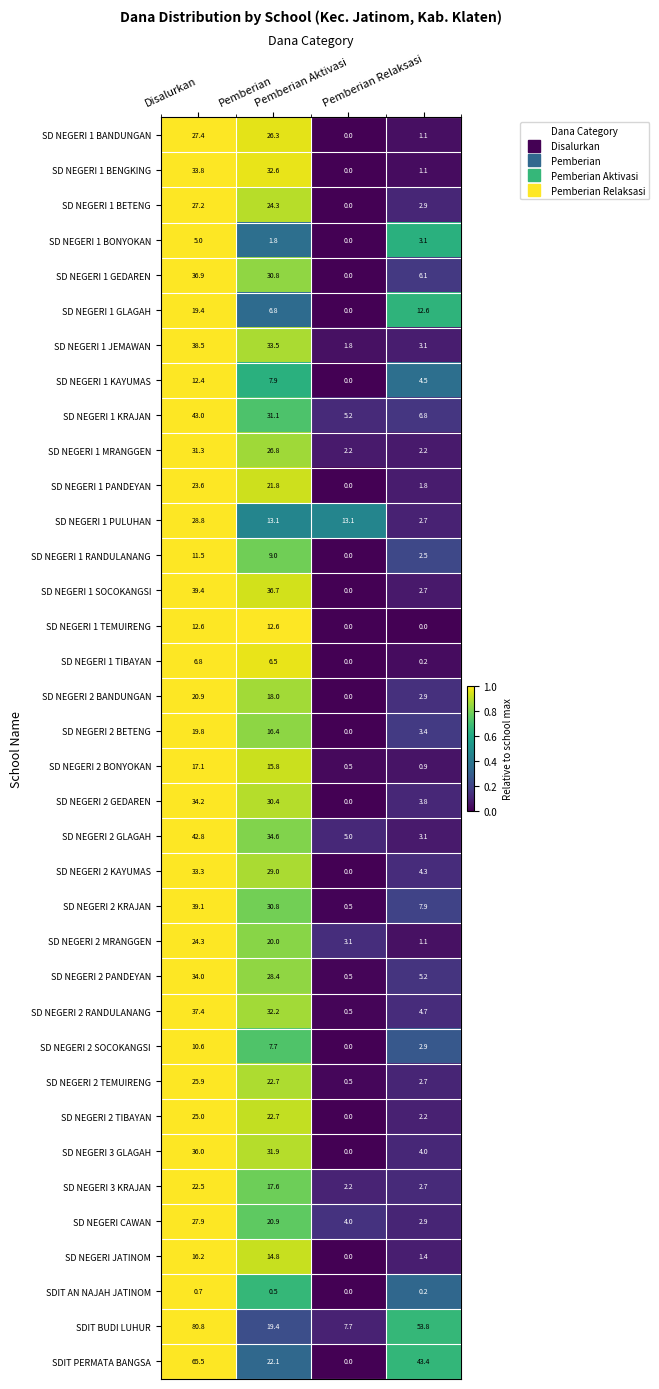

What is the minimum value for SD NEGERI 2 KRAJAN?

0.5